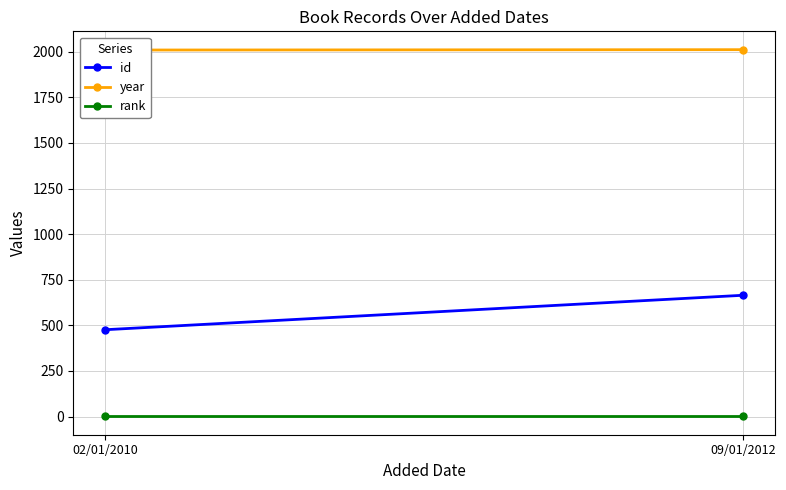

The id series shows 1072 at 09/01/2012. True or false?

False